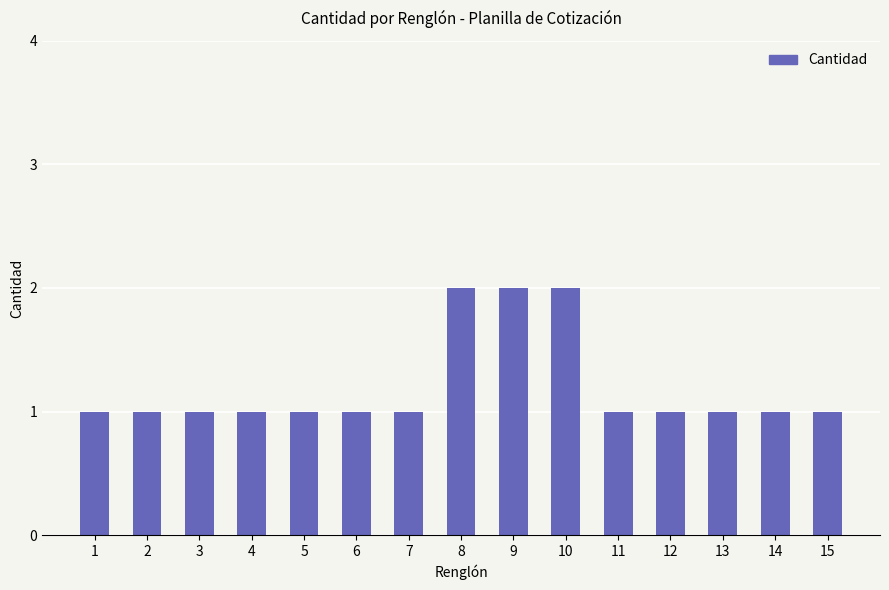

What is the sum of all values?

18